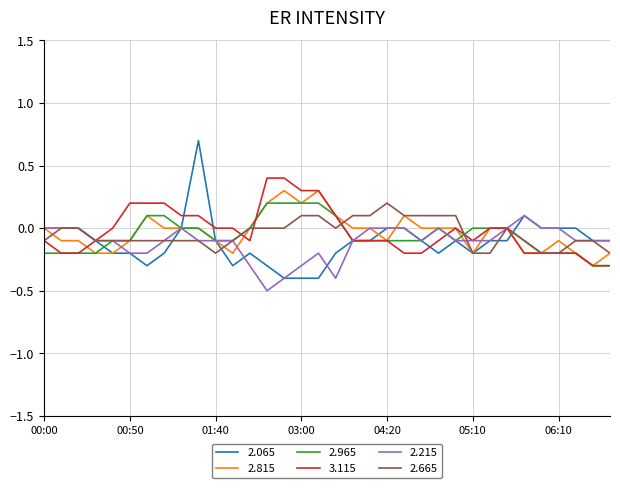

Which series has the widest spread of values?

2.065